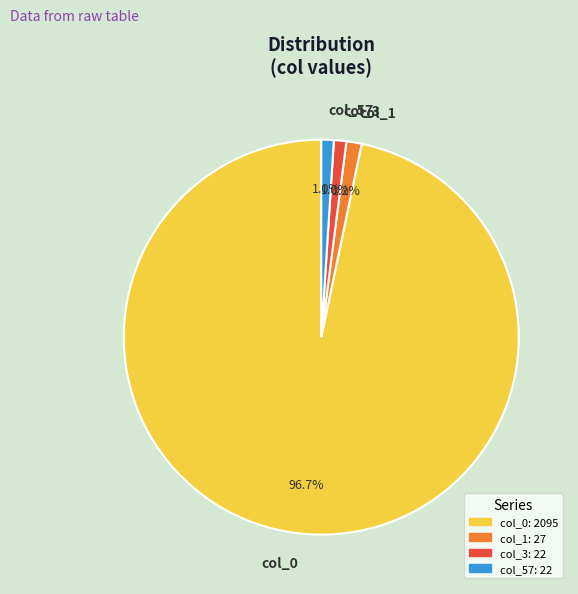

How many slices are in this pie chart?

4